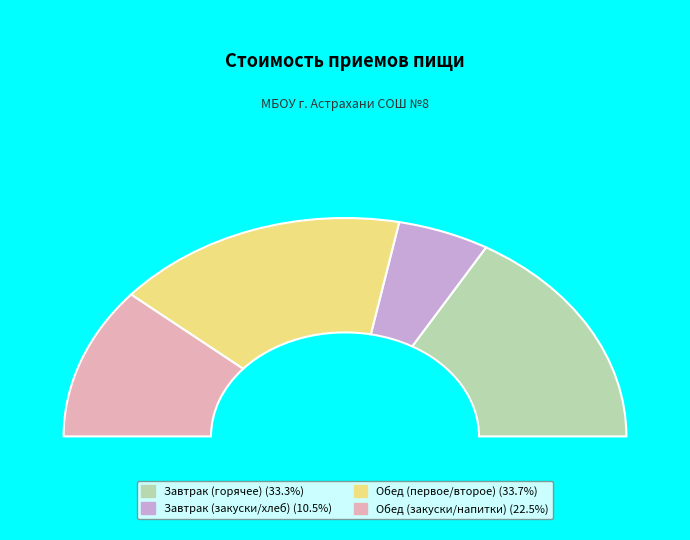

Is there a majority slice in this chart?

No